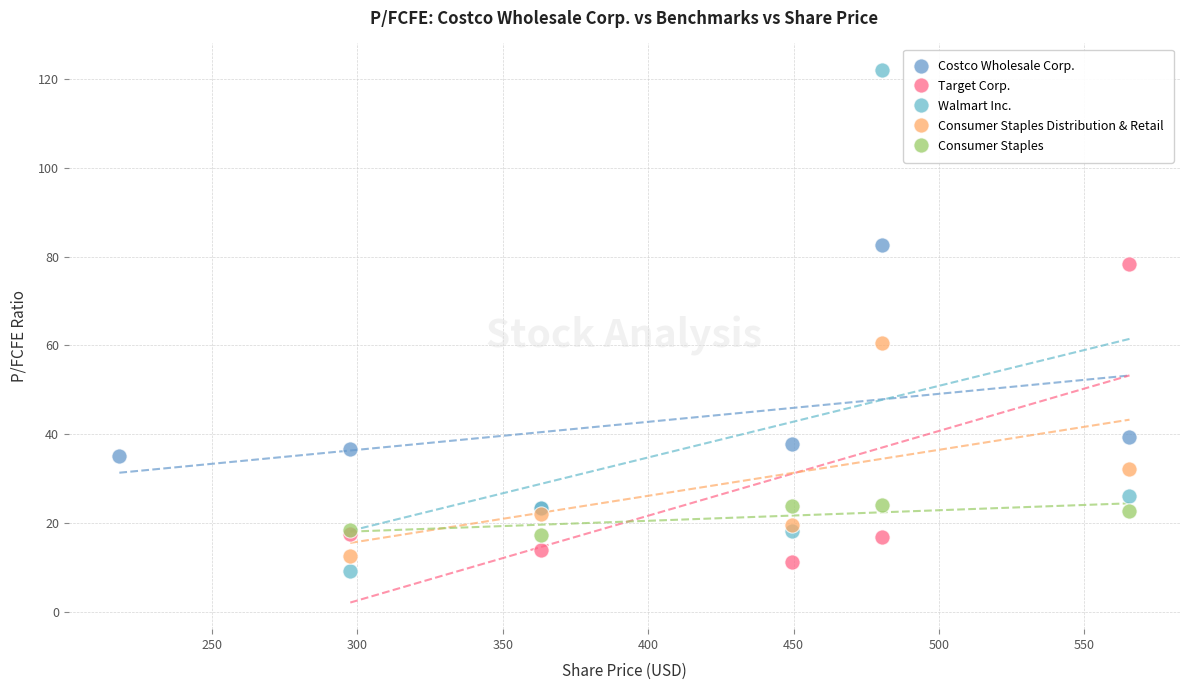

Which series reaches the minimum Y coordinate?

Walmart Inc.